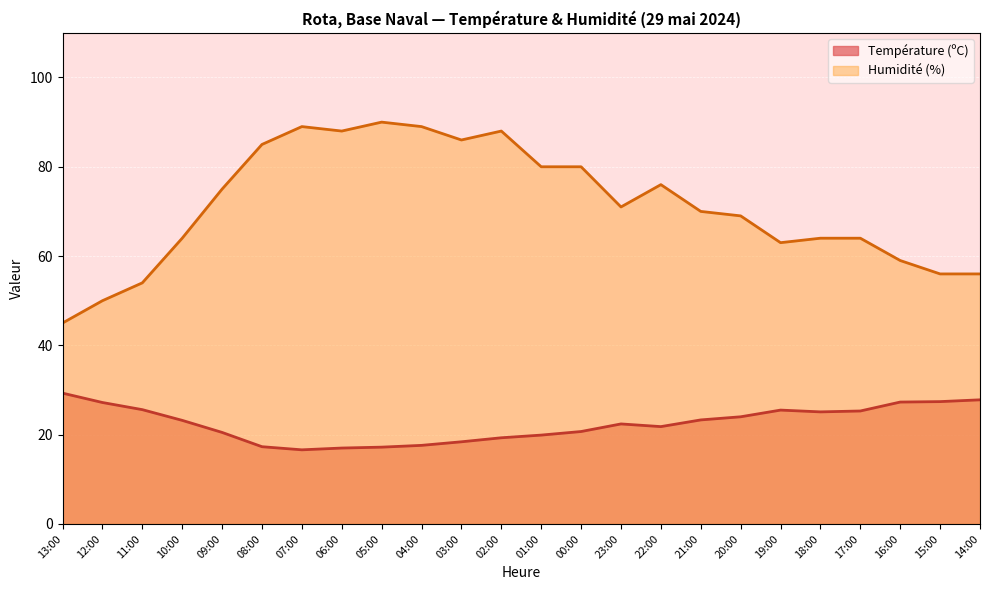

List the series in order of their overall mean, highest first.

Humidité (%), Température (ºC)